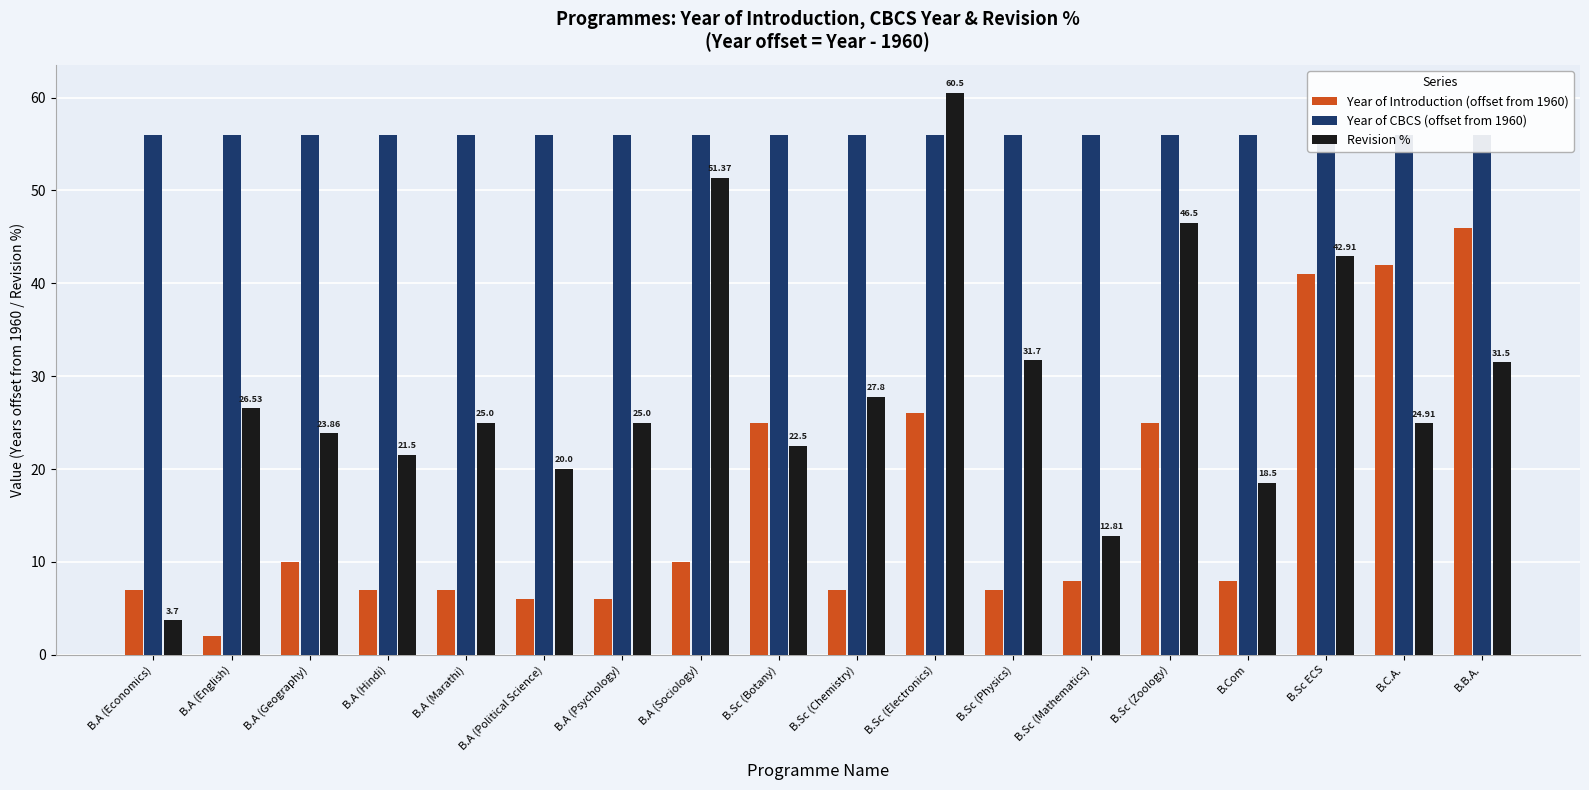

The value of Year of CBCS (offset from 1960) at B.Sc (Zoology) is 56.0. True or false?

True